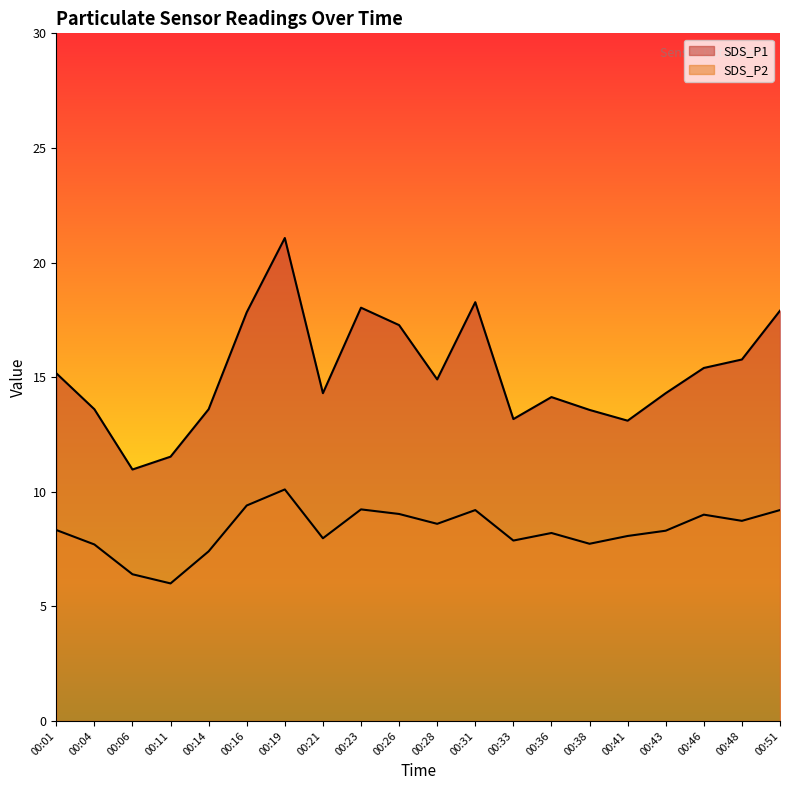

True or false: SDS_P1 has more than 2 interior local peaks.

True